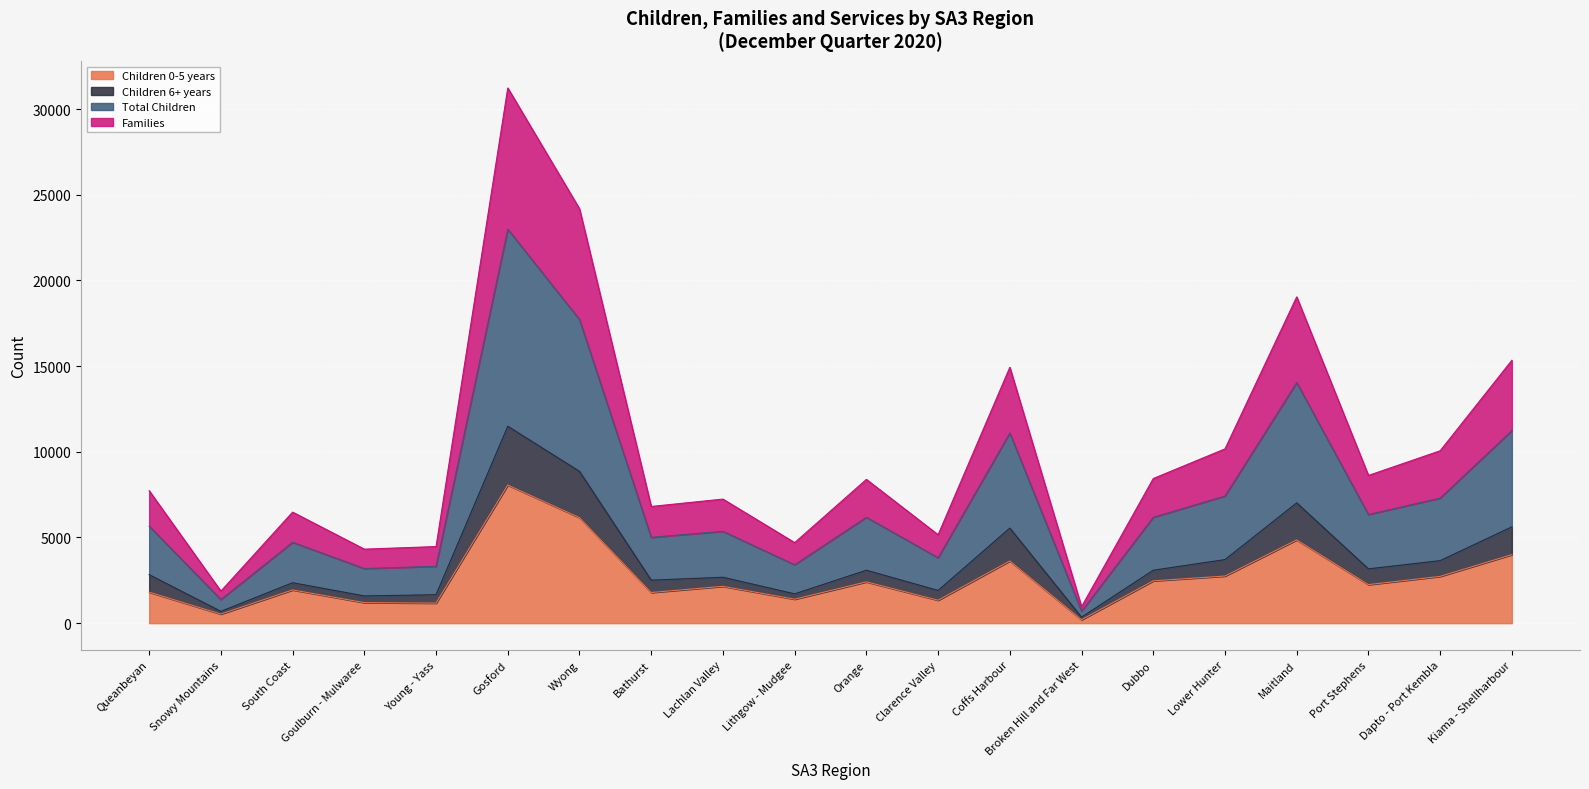

Reading right to left, what are all the values shown in this chart?

Children 0-5 years: Kiama - Shellharbour=4000	Dapto - Port Kembla=2730	Port Stephens=2250	Maitland=4860	Lower Hunter=2750	Dubbo=2470	Broken Hill and Far West=200	Coffs Harbour=3630	Clarence Valley=1340	Orange=2410	Lithgow - Mudgee=1400	Lachlan Valley=2150	Bathurst=1790	Wyong=6160	Gosford=8060	Young - Yass=1170	Goulburn - Mulwaree=1200	South Coast=1940	Snowy Mountains=530	Queanbeyan=1810
Children 6+ years: Kiama - Shellharbour=11240	Dapto - Port Kembla=7300	Port Stephens=6340	Maitland=14040	Lower Hunter=7420	Dubbo=6180	Broken Hill and Far West=700	Coffs Harbour=11100	Clarence Valley=3820	Orange=6180	Lithgow - Mudgee=3410	Lachlan Valley=5360	Bathurst=5010	Wyong=17720	Gosford=22990	Young - Yass=3320	Goulburn - Mulwaree=3190	South Coast=4720	Snowy Mountains=1380	Queanbeyan=5660
Total Children: Kiama - Shellharbour=5620	Dapto - Port Kembla=3650	Port Stephens=3170	Maitland=7020	Lower Hunter=3710	Dubbo=3090	Broken Hill and Far West=350	Coffs Harbour=5550	Clarence Valley=1910	Orange=3090	Lithgow - Mudgee=1710	Lachlan Valley=2680	Bathurst=2510	Wyong=8860	Gosford=11490	Young - Yass=1660	Goulburn - Mulwaree=1590	South Coast=2360	Snowy Mountains=690	Queanbeyan=2830
Families: Kiama - Shellharbour=15340	Dapto - Port Kembla=10060	Port Stephens=8620	Maitland=19040	Lower Hunter=10170	Dubbo=8440	Broken Hill and Far West=960	Coffs Harbour=14930	Clarence Valley=5160	Orange=8390	Lithgow - Mudgee=4700	Lachlan Valley=7240	Bathurst=6810	Wyong=24180	Gosford=31230	Young - Yass=4470	Goulburn - Mulwaree=4320	South Coast=6480	Snowy Mountains=1870	Queanbeyan=7730